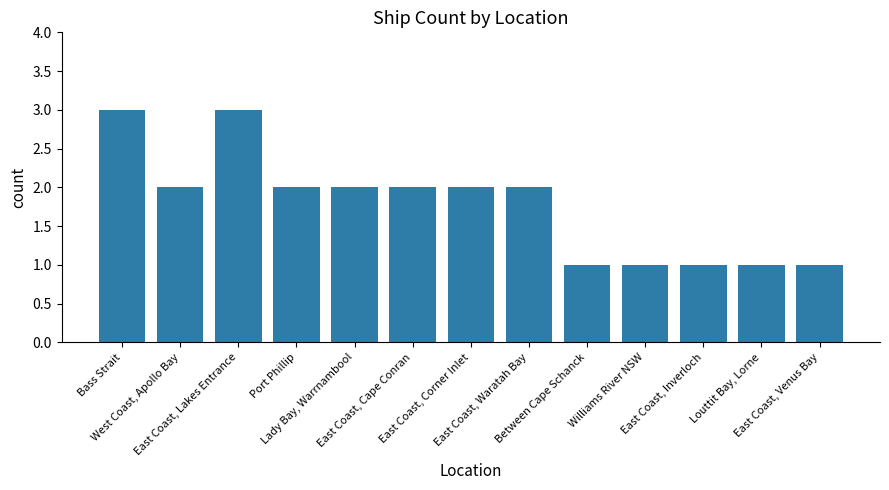

How many bars are there in total?

13